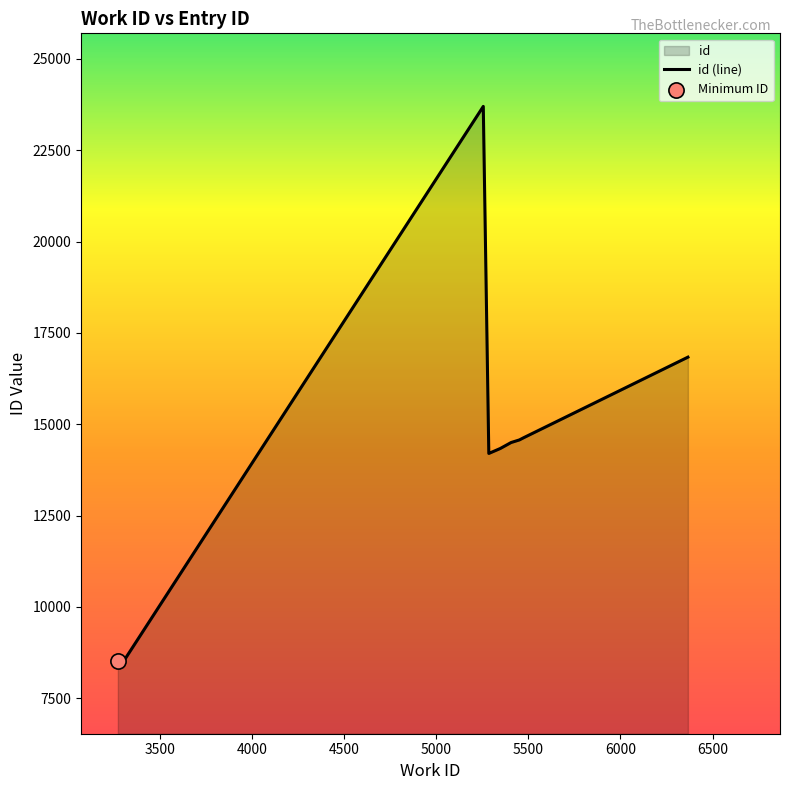

What is the ratio of the value at 6366 to the value at 5474?

1.2